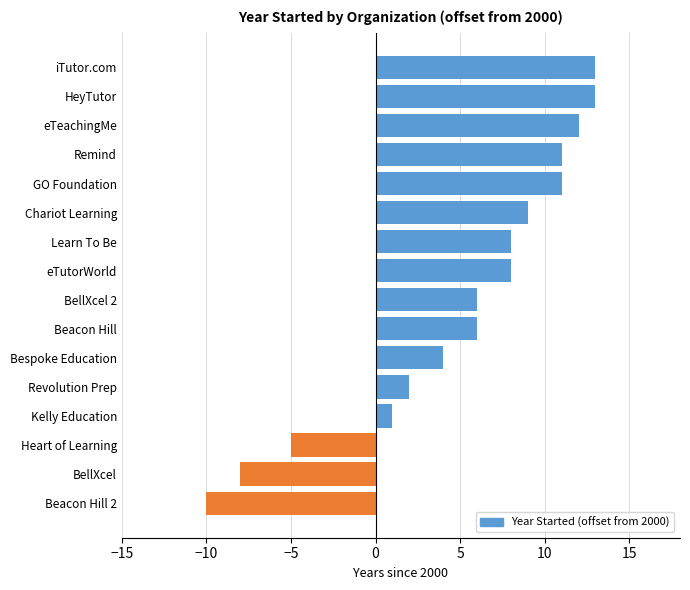

Reading bottom to top, extract all data points from this chart.

-10	-8	-5	1	2	4	6	6	8	8	9	11	11	12	13	13